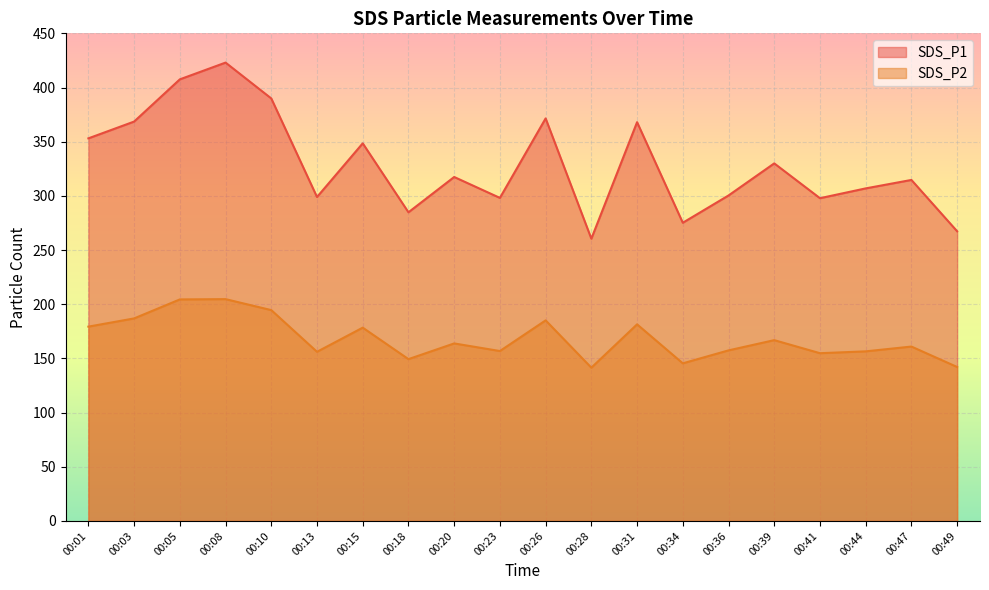

Which series has the largest range (max minus min)?

SDS_P1